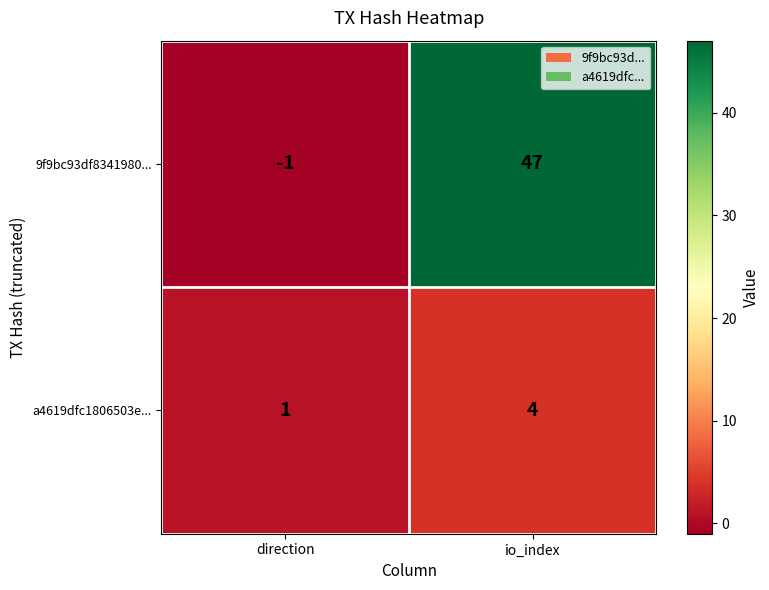

What is the difference between the maximum and minimum values in the a4619dfc1806503e... series?

3